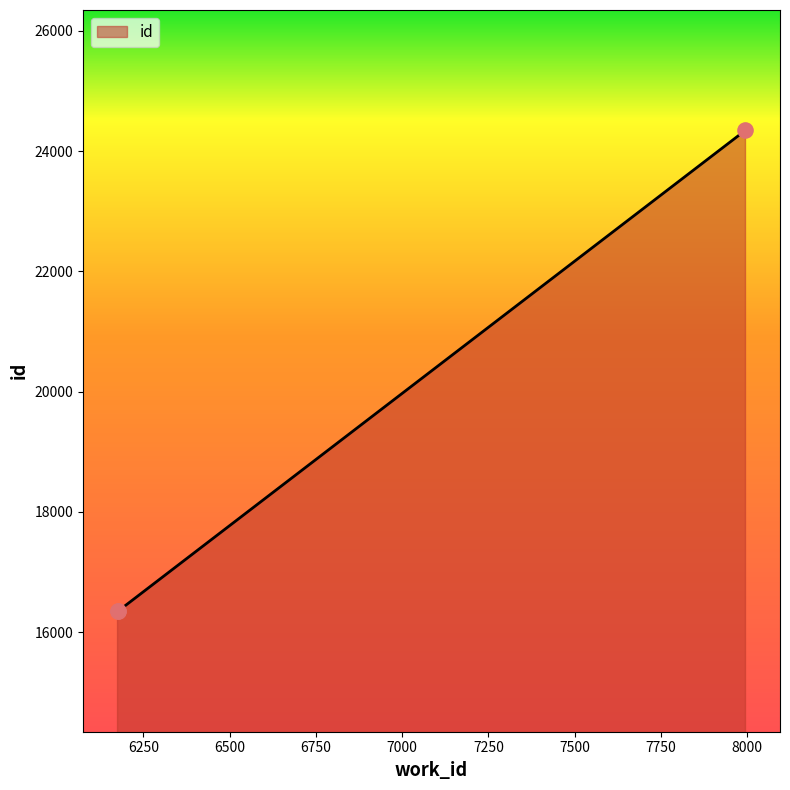

What is the difference between the maximum and minimum values?

8004